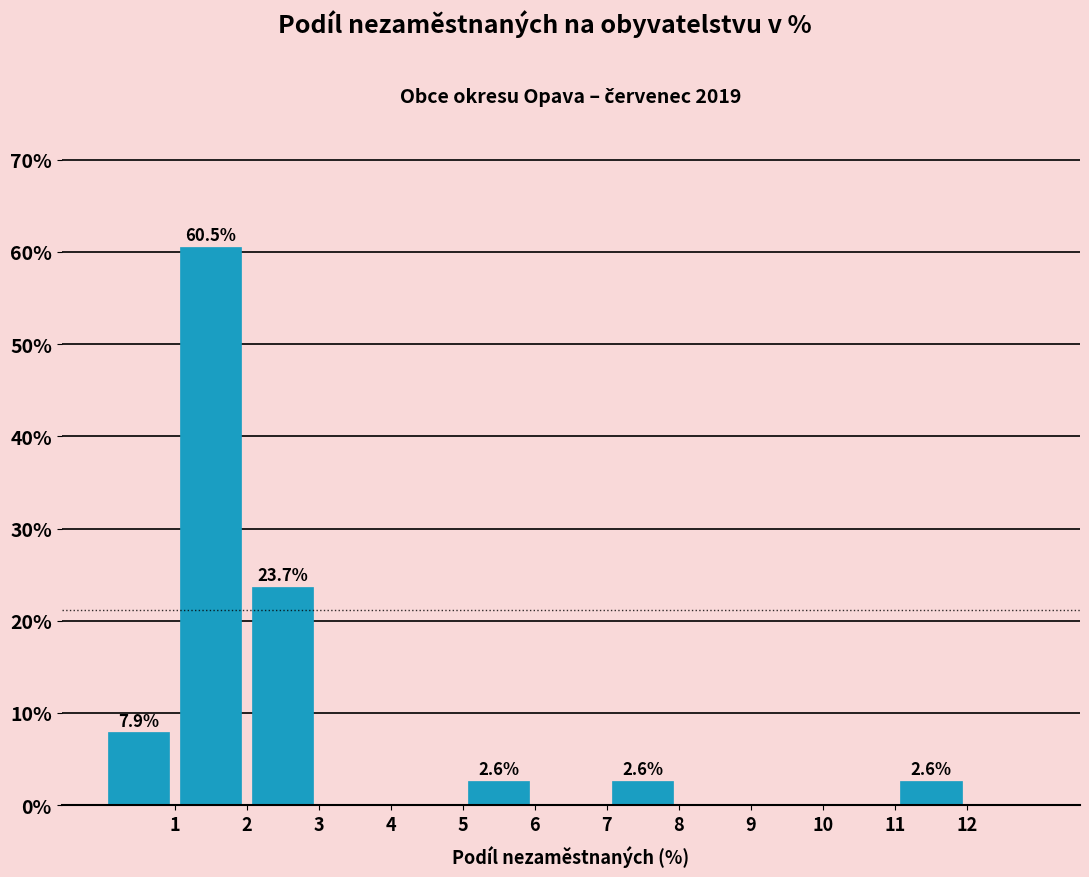

Over which range of the x-axis is the bar tallest?

1 to 2